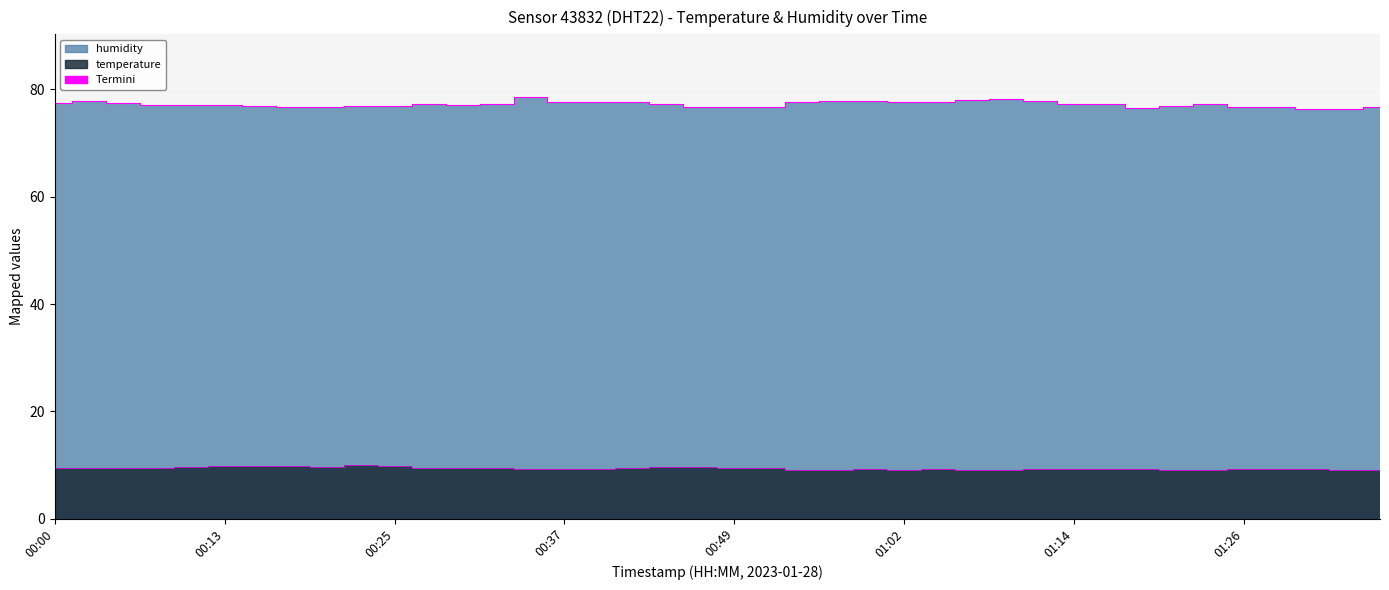

At 00:27, list the series in order from largest to smallest.

humidity, temperature